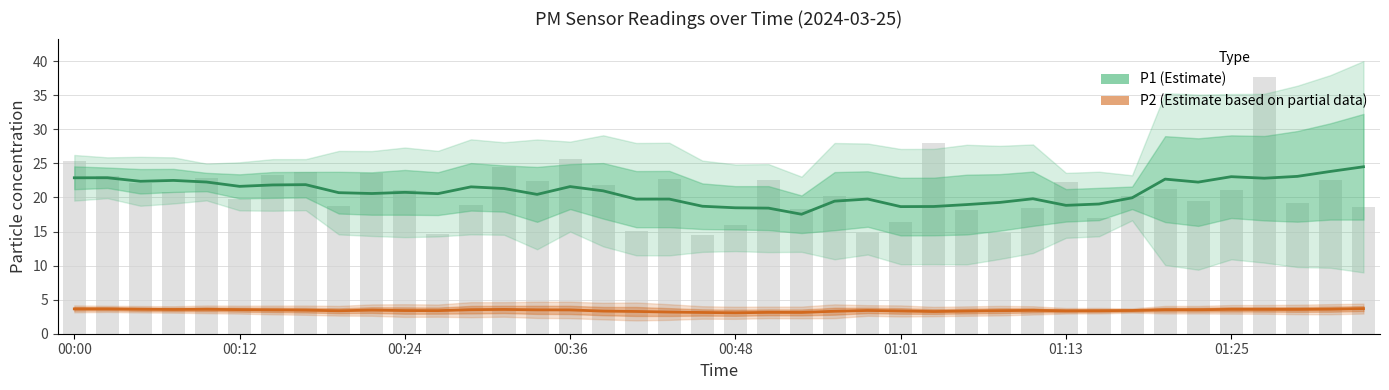

What is the minimum value shown in the chart?

3.1